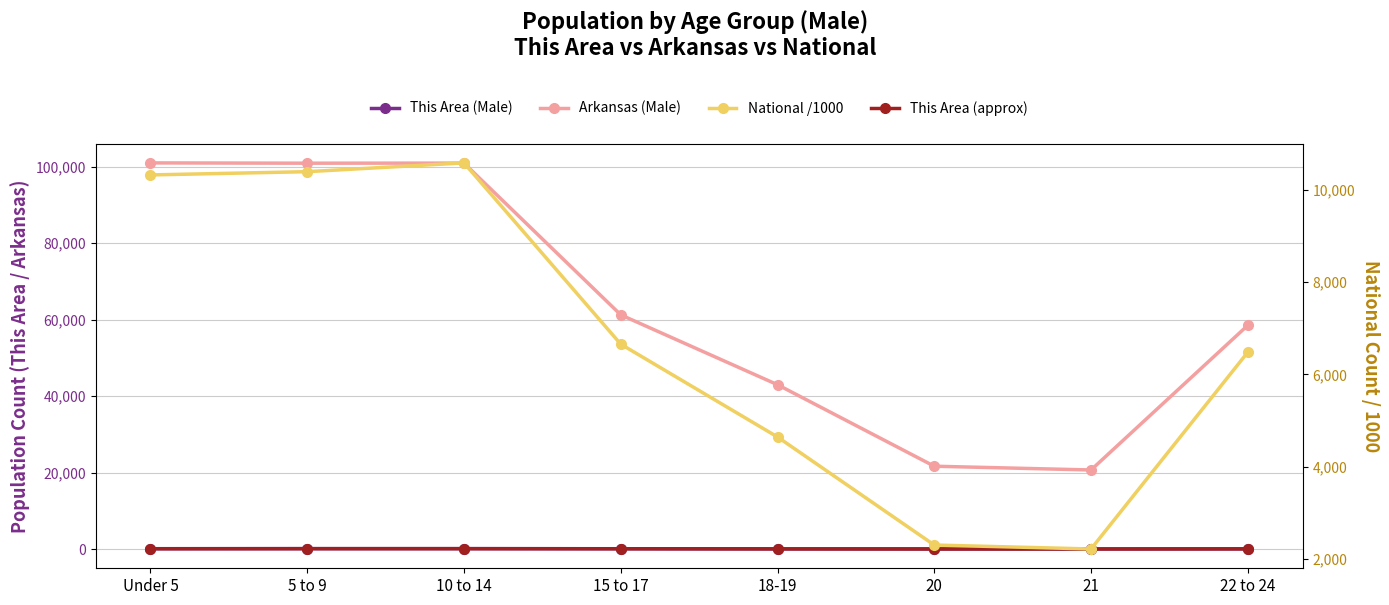

Does the chart have visible grid lines?

Yes